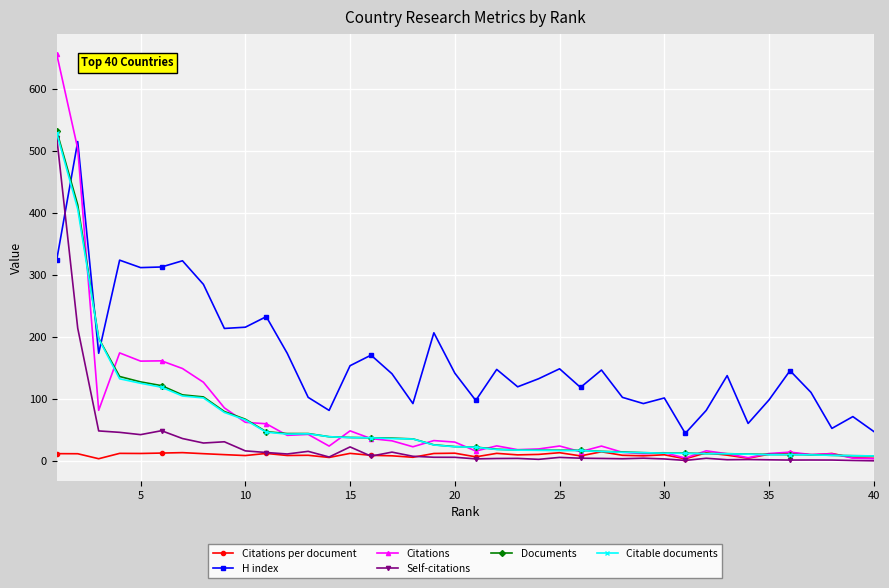

What is the value of the Citations point at the 16th from the left?

36.6